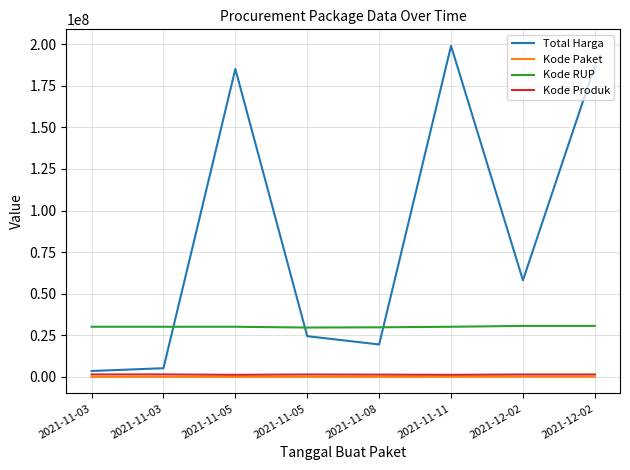

Rank the series at 2021-12-02 from lowest to highest value.

Kode Paket, Kode Produk, Kode RUP, Total Harga